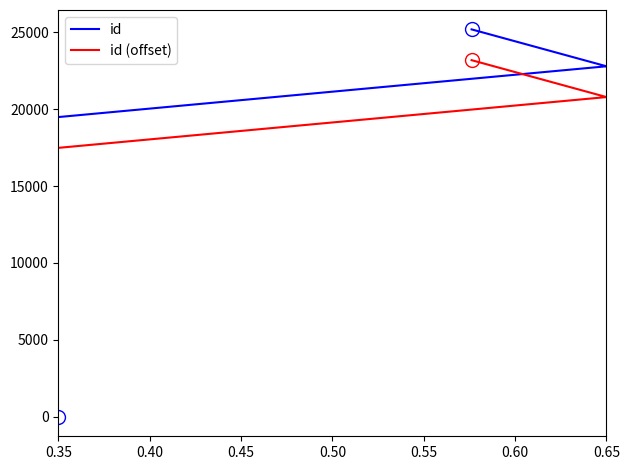

Which series changed the most between 0.45 and 0.50?

id